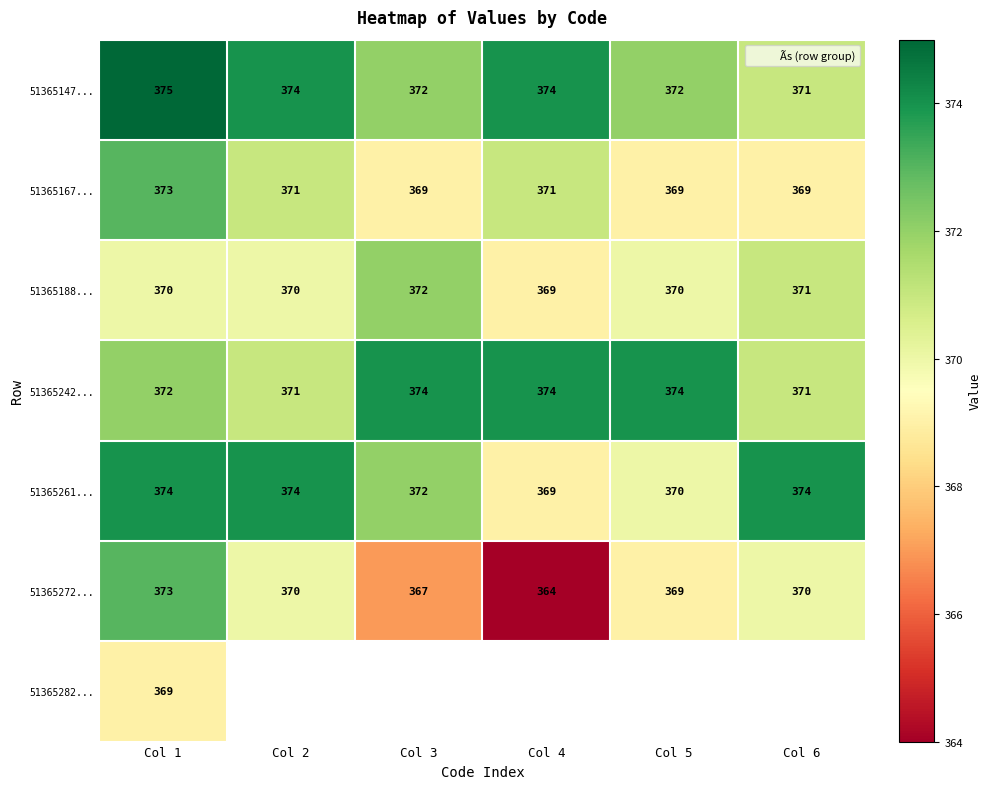

What is the highest value of the 51365147... series?

375.0